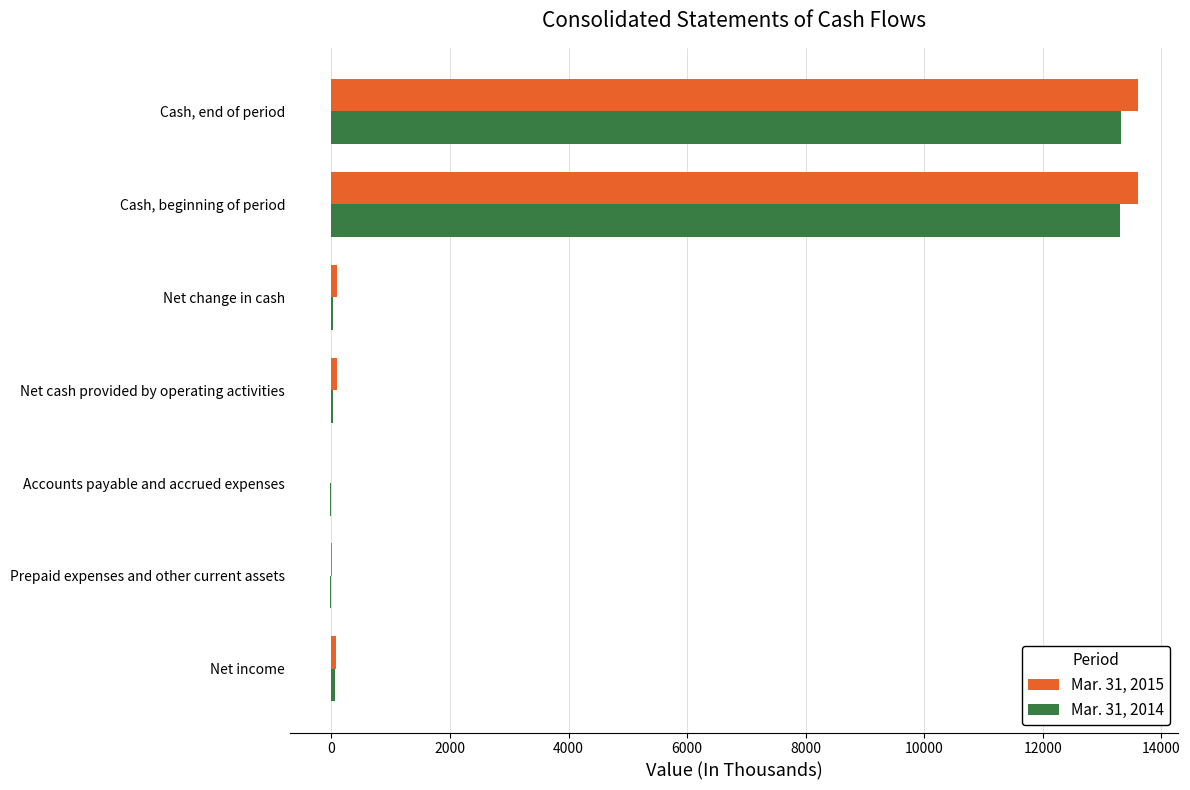

Is it true that Mar. 31, 2015 equals 5775 at Cash, end of period?

False